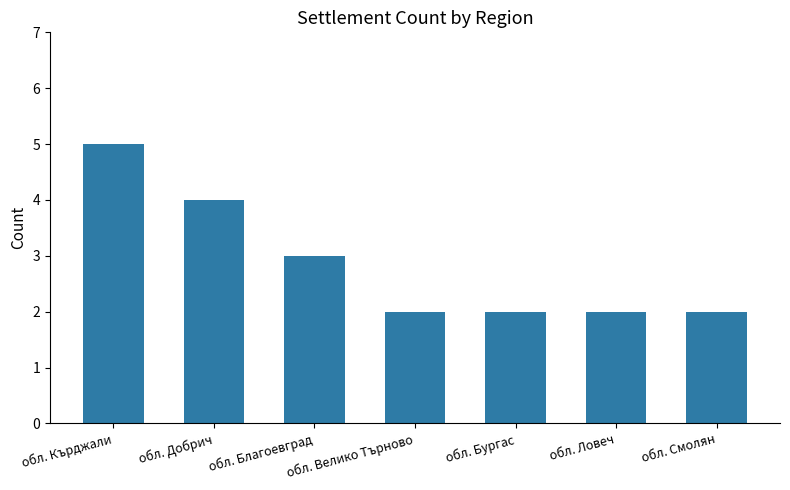

How many series are shown in this chart?

1